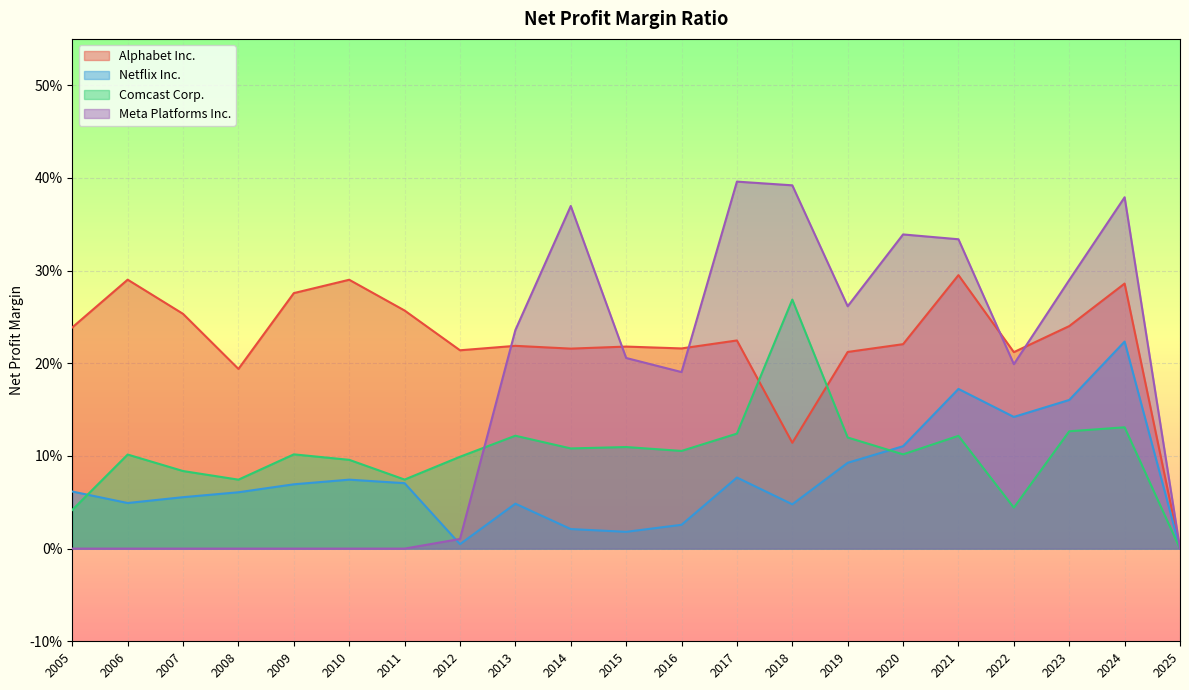

At which label is Alphabet Inc. closest to 0?

2025